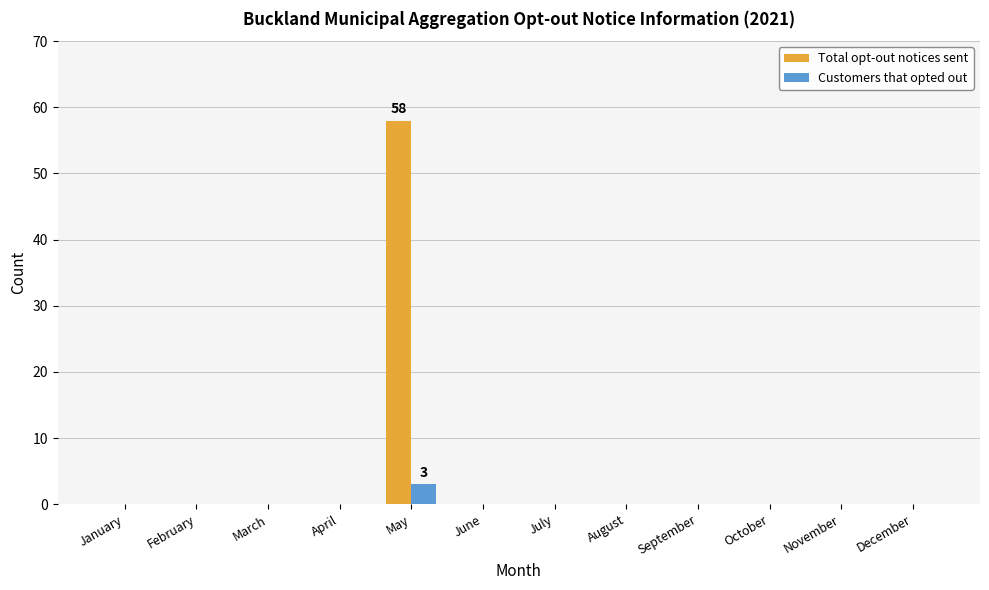

Reading right to left, list all the values displayed in this chart.

Total opt-out notices sent: December=0	November=0	October=0	September=0	August=0	July=0	June=0	May=58	April=0	March=0	February=0	January=0
Customers that opted out: December=0	November=0	October=0	September=0	August=0	July=0	June=0	May=3	April=0	March=0	February=0	January=0